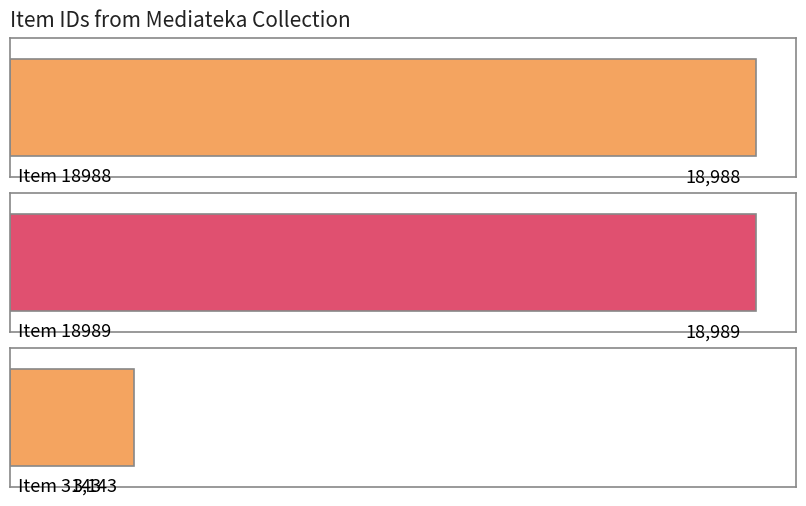

What is the difference between the maximum and second lowest values?

1